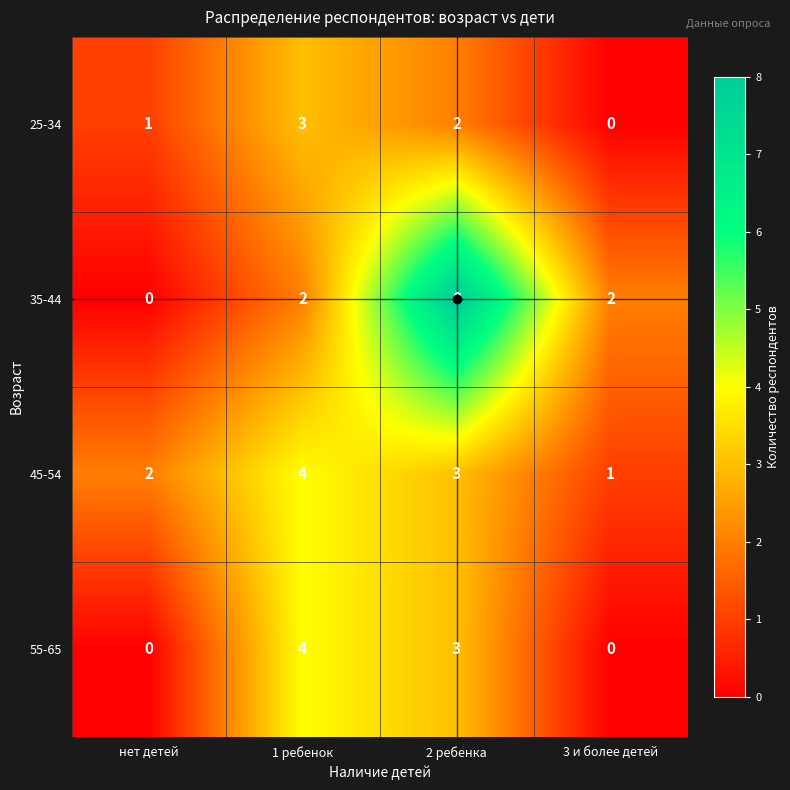

What is the spread (max minus min) of values at 1 ребенок?

2